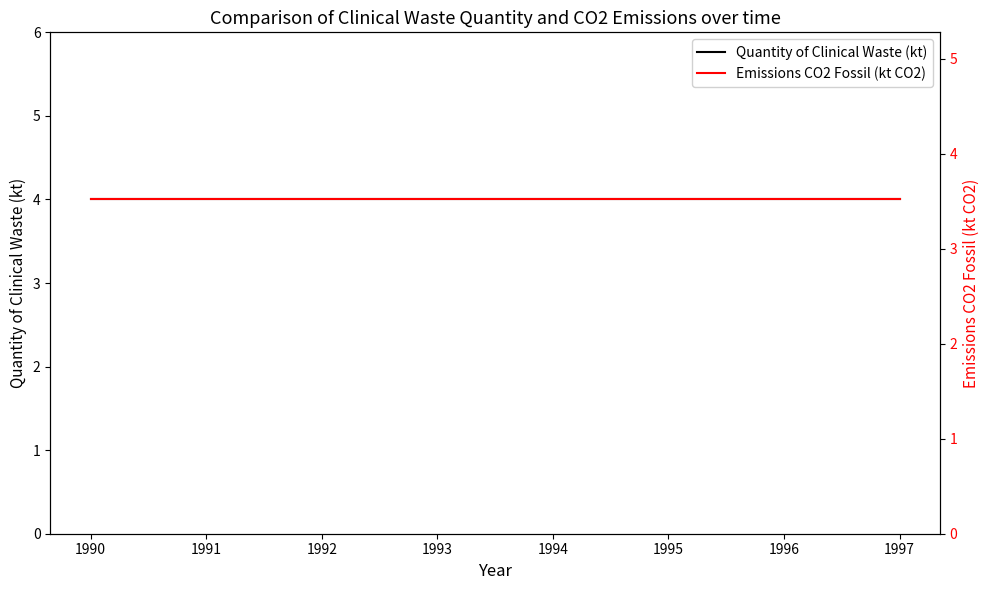

What is the spread (max minus min) of values at 1990?

0.5